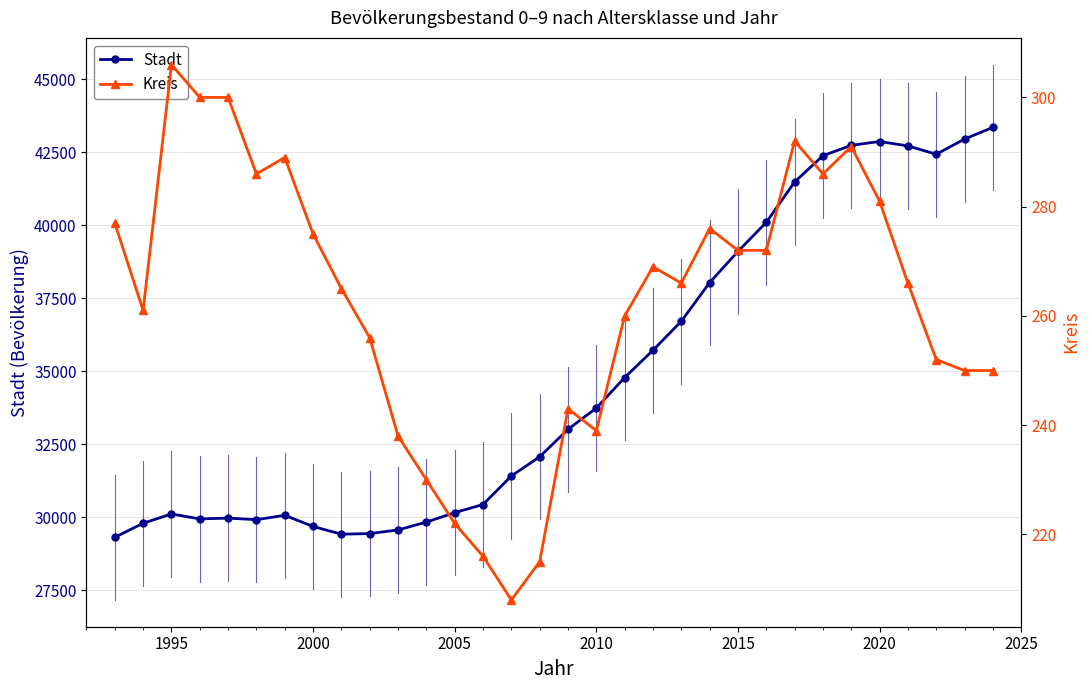

What is the maximum value for Stadt?

43350